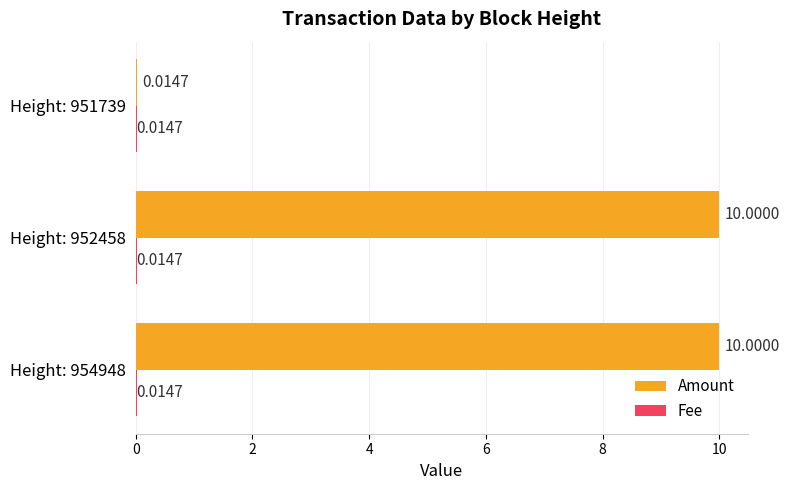

Which series has the largest range (max minus min)?

Amount